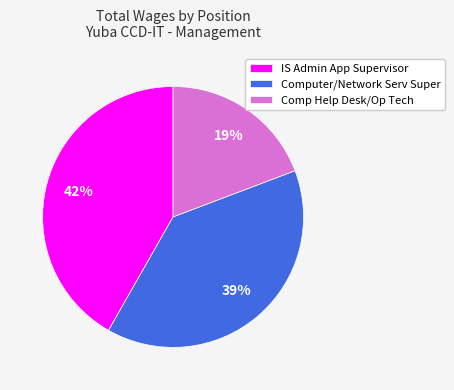

Approximately how many times larger is the value at Comp Help Desk/Op Tech compared to IS Admin App Supervisor?

0.5